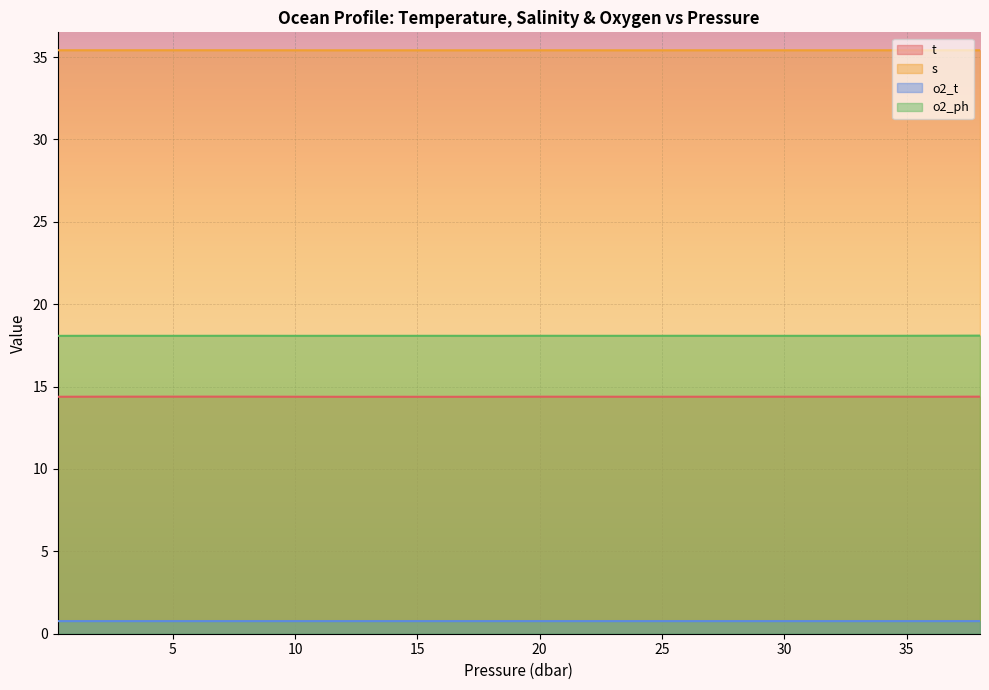

Reading left to right, what are all the values shown in this chart?

t: 14.4	14.4	14.4	14.4	14.4	14.4	14.4	14.4	14.4	14.4	14.4	14.4	14.4	14.4	14.4	14.4	14.4	14.4	14.4	14.4
s: 35.4	35.4	35.4	35.4	35.4	35.4	35.4	35.4	35.4	35.4	35.4	35.4	35.4	35.4	35.4	35.4	35.4	35.4	35.4	35.4
o2_t: 0.8	0.8	0.8	0.8	0.8	0.8	0.8	0.8	0.8	0.8	0.8	0.8	0.8	0.8	0.8	0.8	0.8	0.8	0.8	0.8
o2_ph: 18.1	18.1	18.1	18.1	18.1	18.1	18.1	18.1	18.1	18.1	18.1	18.1	18.1	18.1	18.1	18.1	18.1	18.1	18.1	18.1